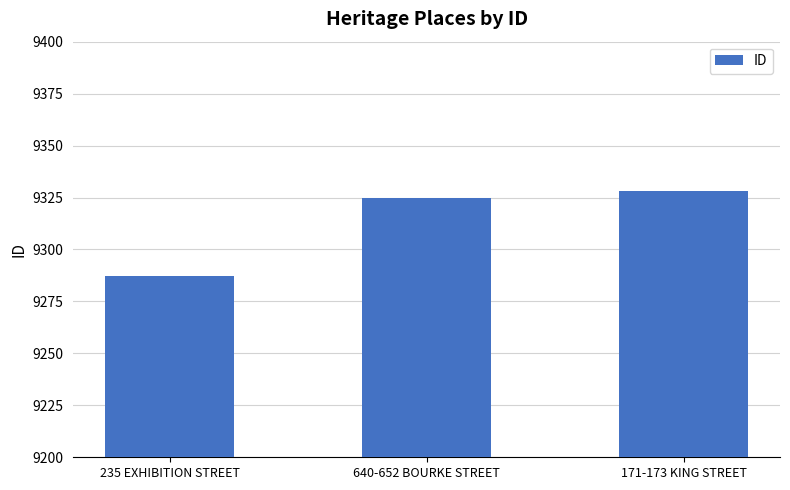

How many data points are less than 9325?

1